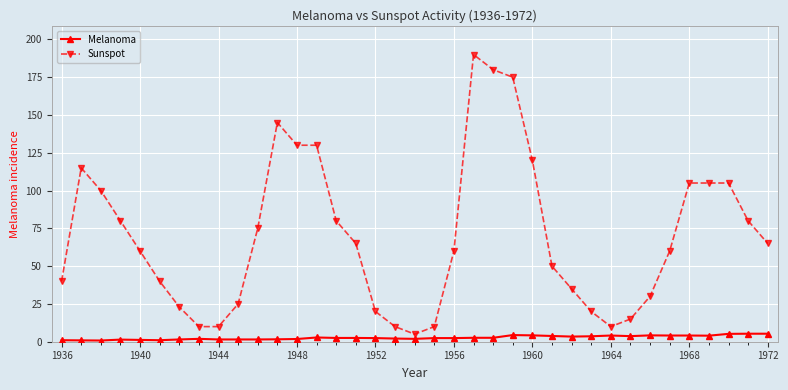

What is the average value of the Melanoma series?

2.7